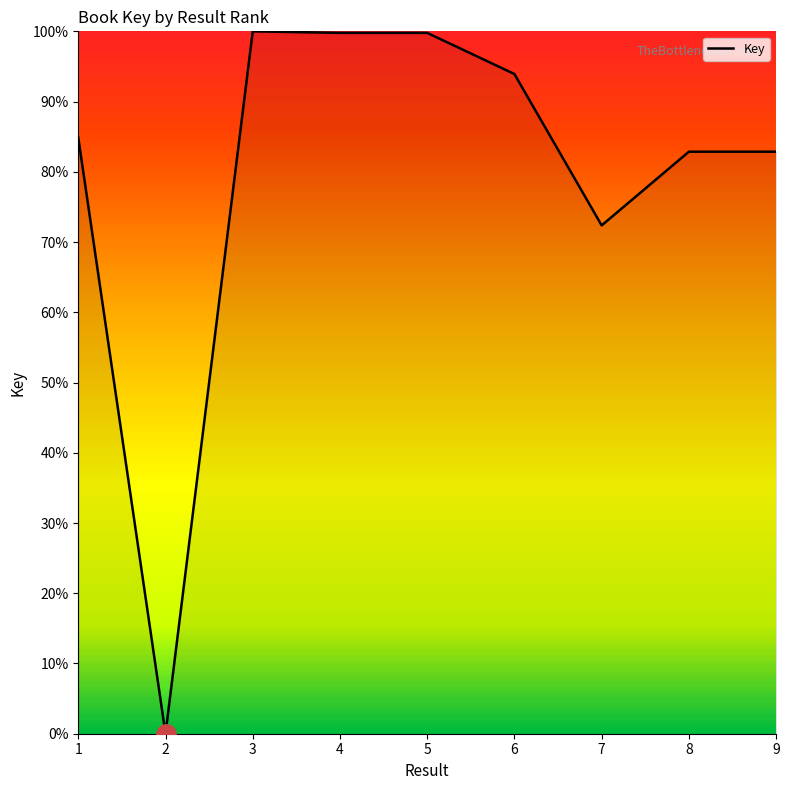

What is the maximum value shown in the chart?

100.0